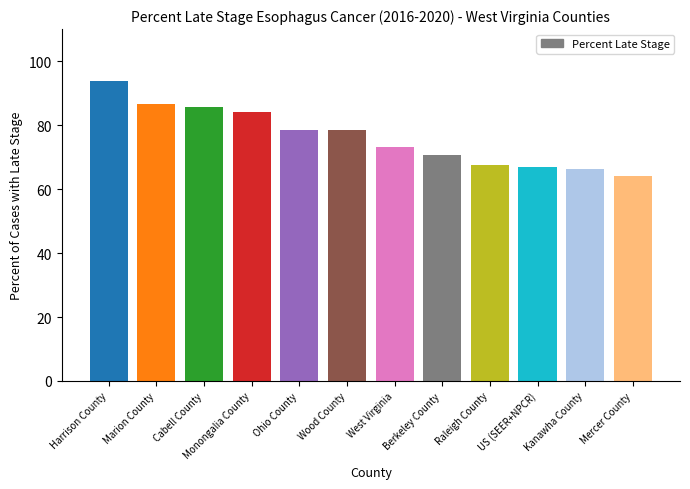

What is the label of the 2nd bar from the right?

Kanawha County